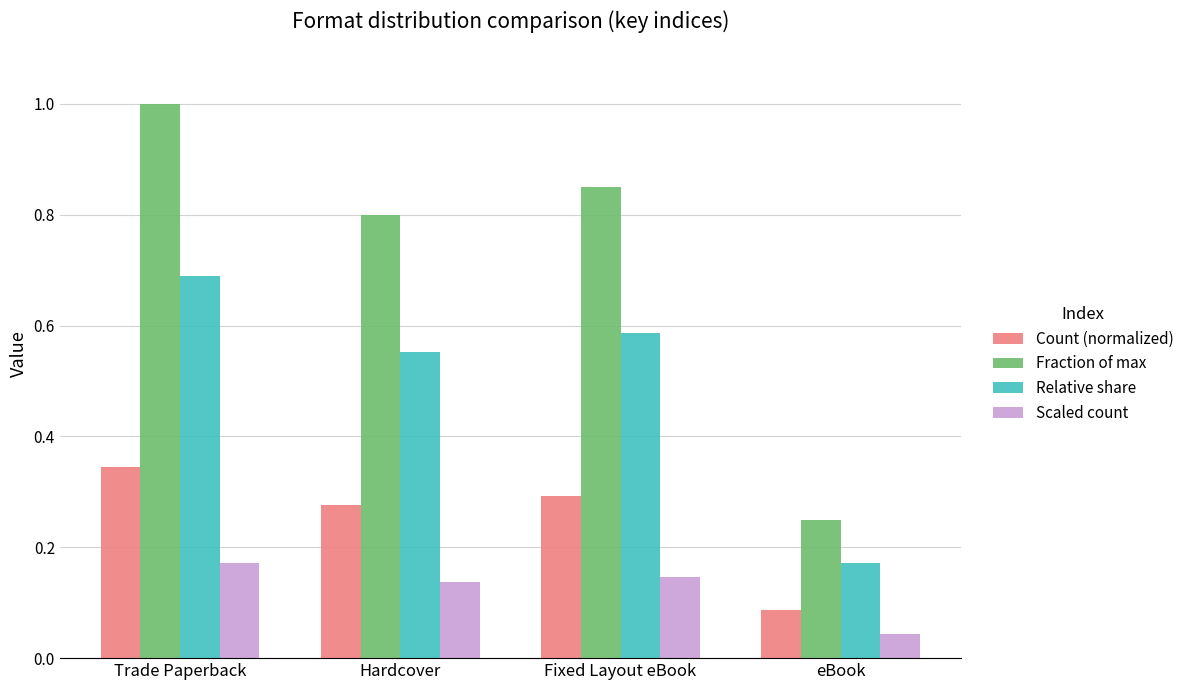

Is it true that Count (normalized) equals 0.5 at Fixed Layout eBook?

False